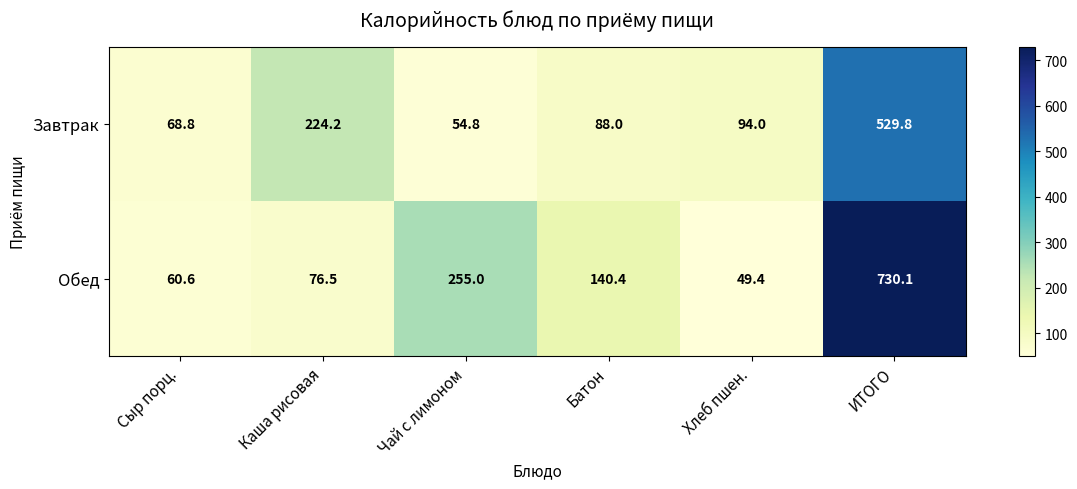

How many categories are shown in the chart?

6